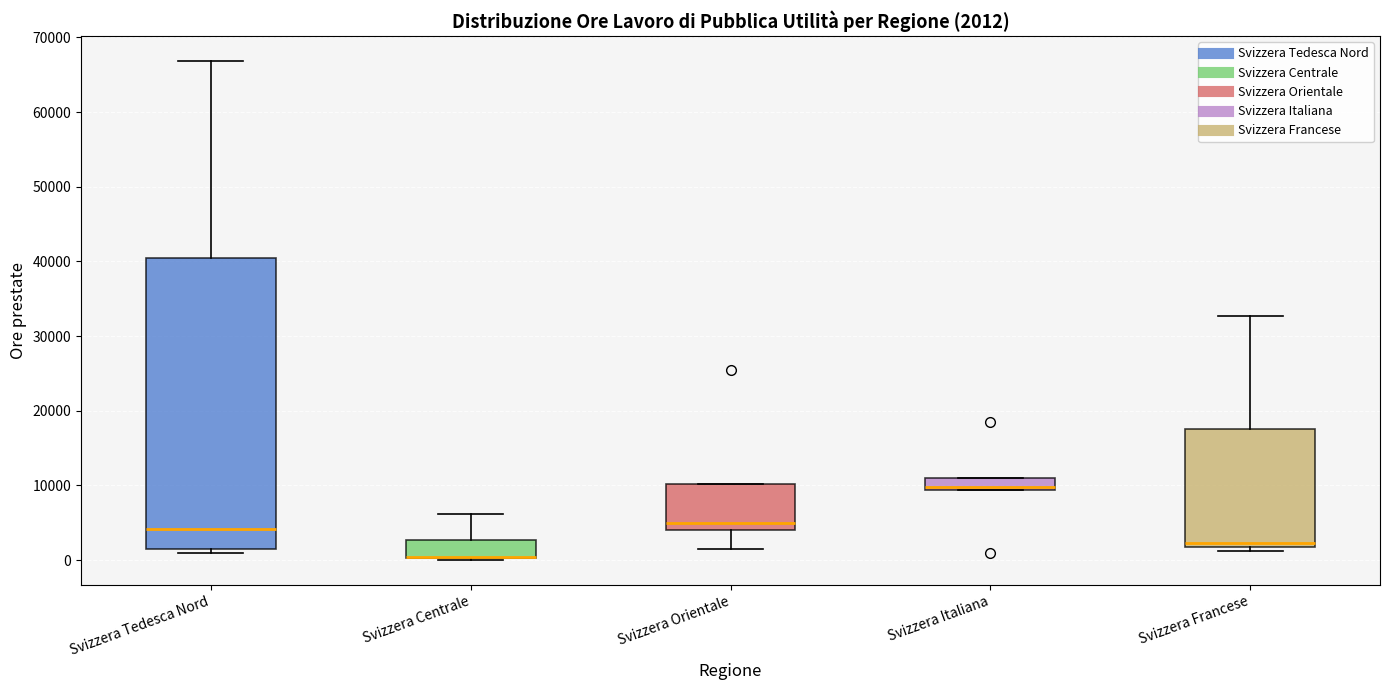

Which box is the tallest, from its lower edge to its upper edge?

Svizzera Tedesca Nord